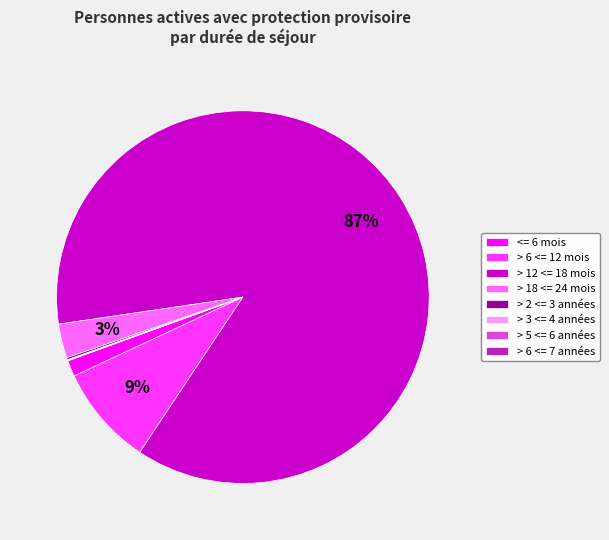

True or false: > 12 <= 18 mois accounts for 95% of the total.

False